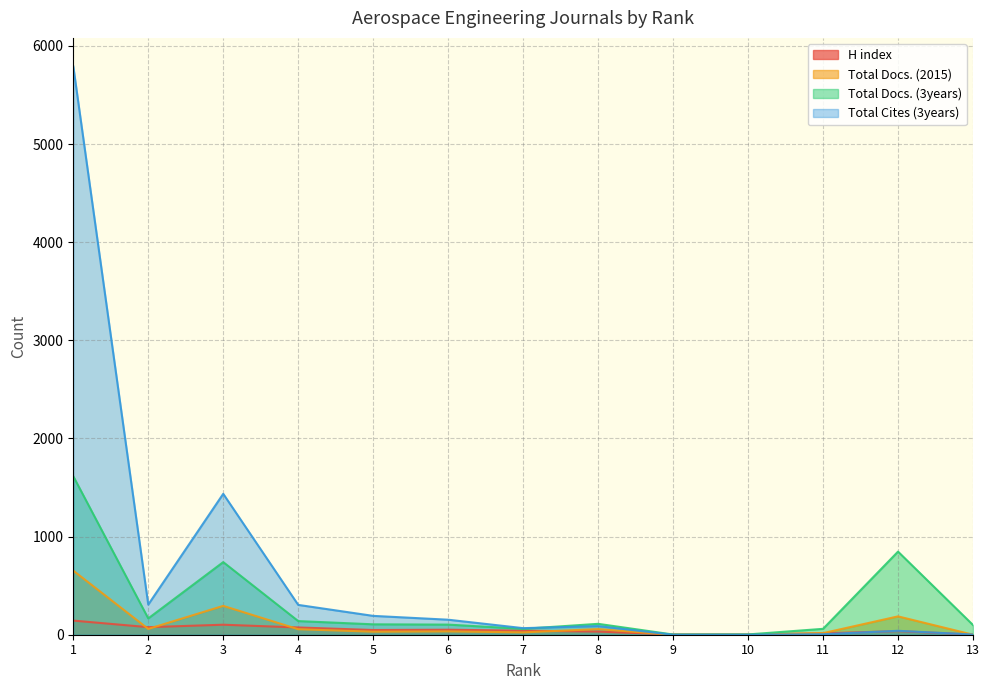

Reading left to right, what are all the values shown in this chart?

H index: 1=144	2=77	3=102	4=74	5=48	6=51	7=41	8=32	9=3	10=2	11=14	12=37	13=2
Total Docs. (2015): 1=653	2=59	3=294	4=56	5=31	6=34	7=24	8=57	9=0	10=0	11=16	12=187	13=0
Total Docs. (3years): 1=1615	2=166	3=740	4=139	5=106	6=103	7=60	8=111	9=2	10=3	11=60	12=847	13=99
Total Cites (3years): 1=5793	2=307	3=1436	4=304	5=192	6=153	7=67	8=88	9=0	10=0	11=5	12=40	13=2